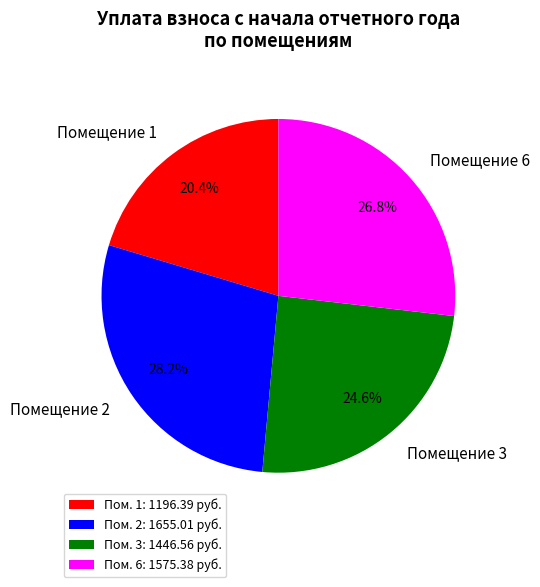

Is there a majority slice in this chart?

No